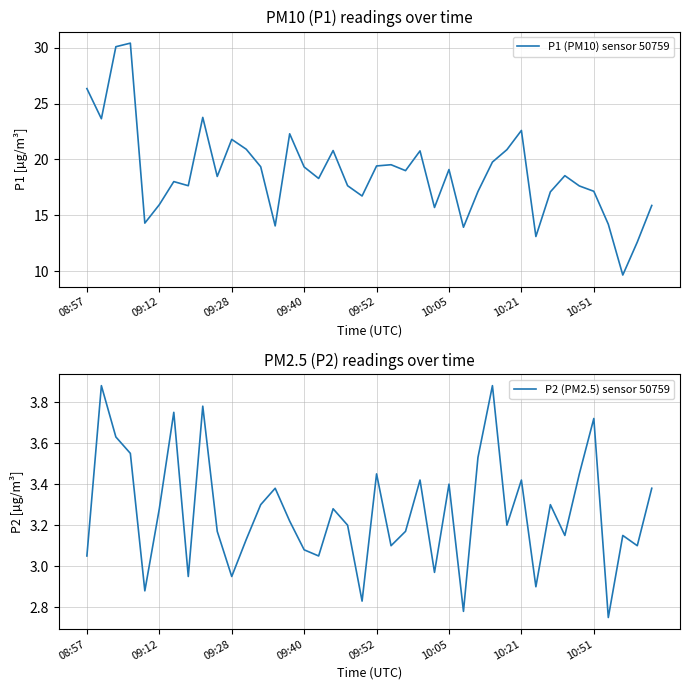

How many interior local peaks does the P2 (PM2.5) sensor 50759 series have?

13